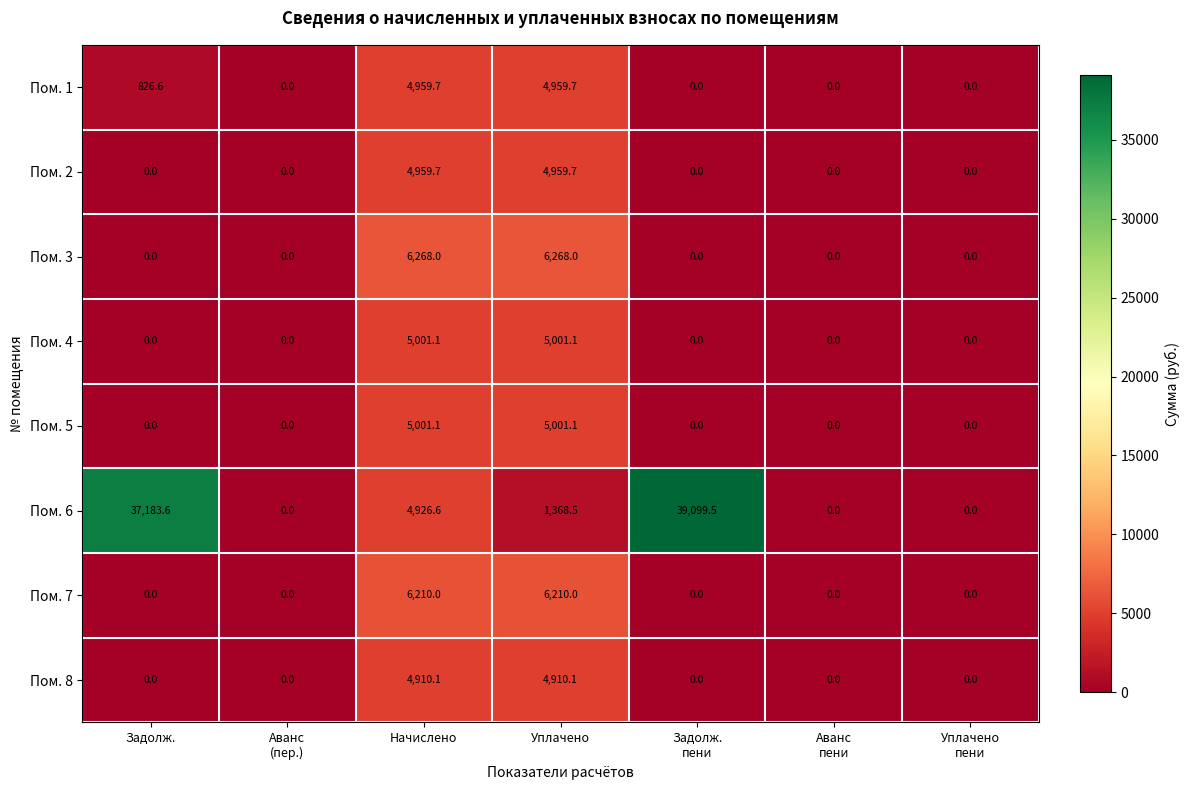

Which series changed the most between Начислено and Уплачено
пени?

Пом. 3